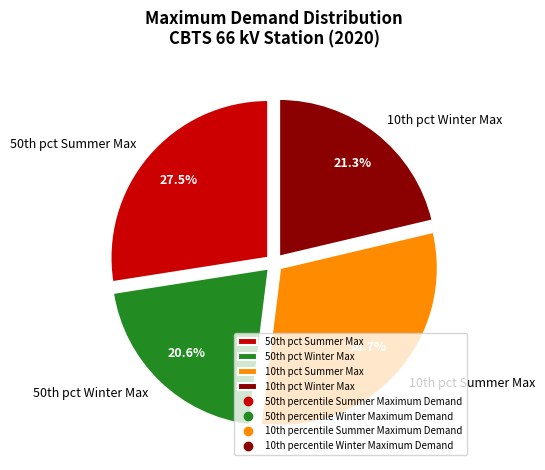

Which category has the smallest portion of the pie?

50th pct Winter Max